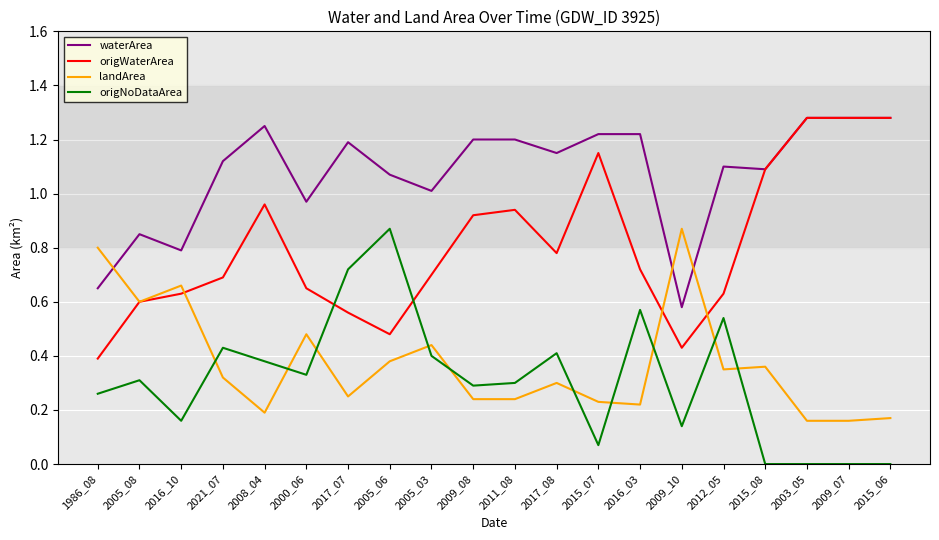

The origWaterArea series shows 0.6 at 2017_07. True or false?

True